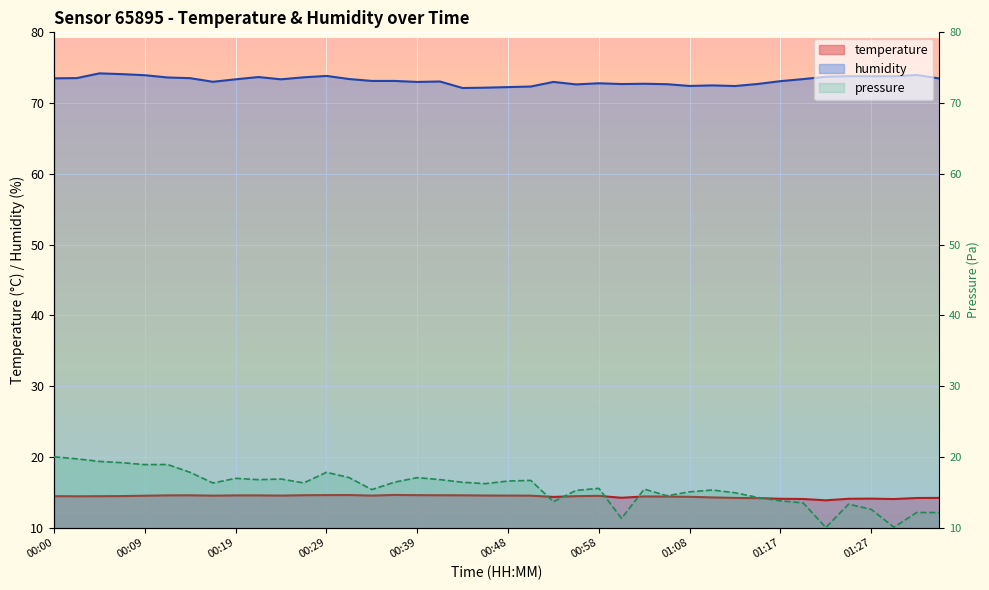

What is the sum of all temperature values?

575.4